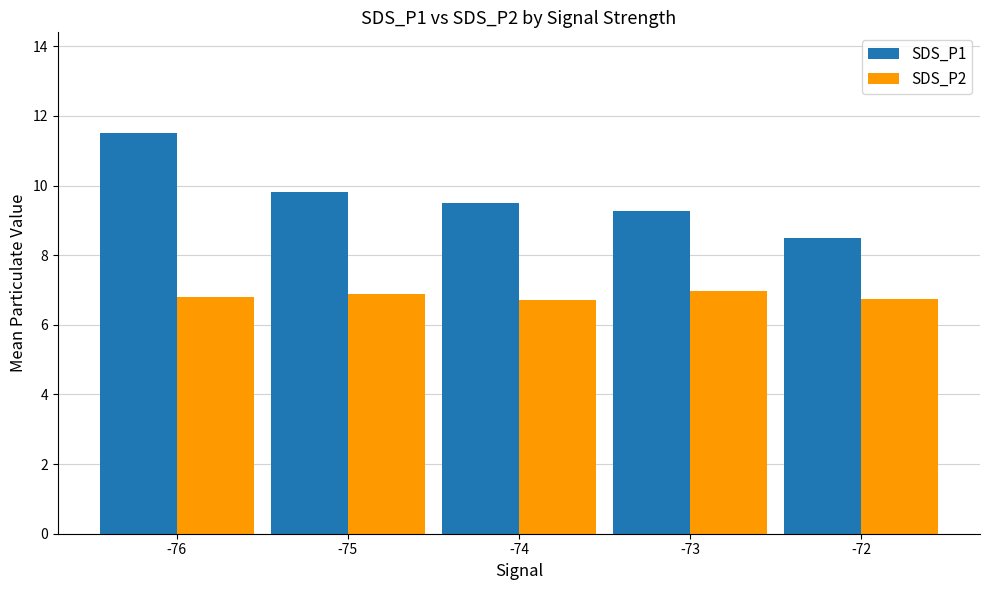

List the series in order of their peak value, lowest first.

SDS_P2, SDS_P1